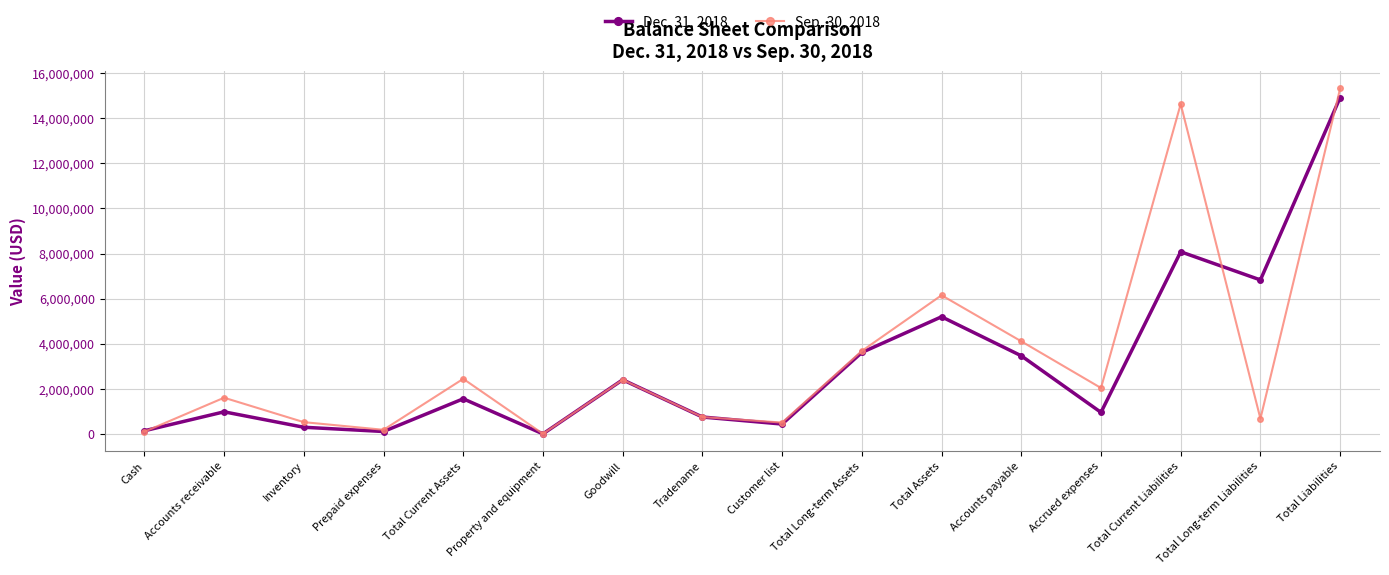

Rank the series by their maximum value, from highest to lowest.

Sep. 30, 2018, Dec. 31, 2018